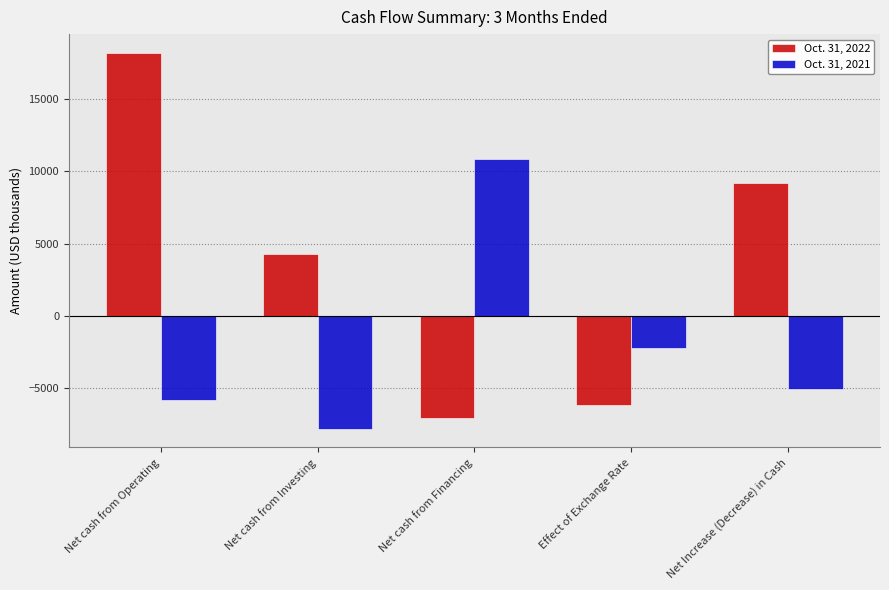

What value does the Oct. 31, 2021 series have at Effect of Exchange Rate?

-2257